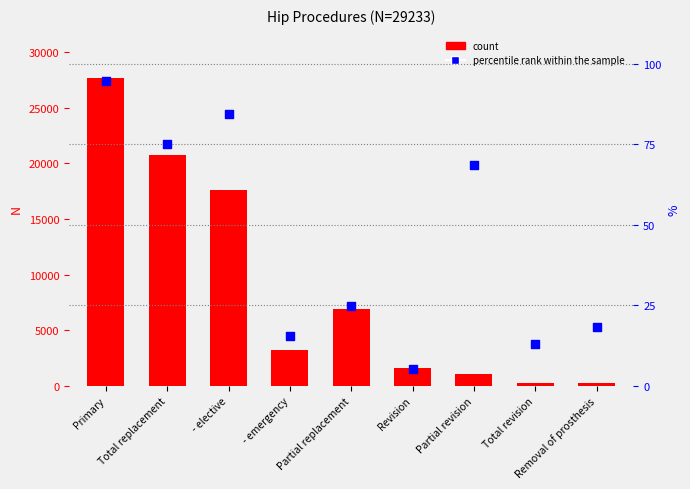

Which series contains the highest Y value?

count